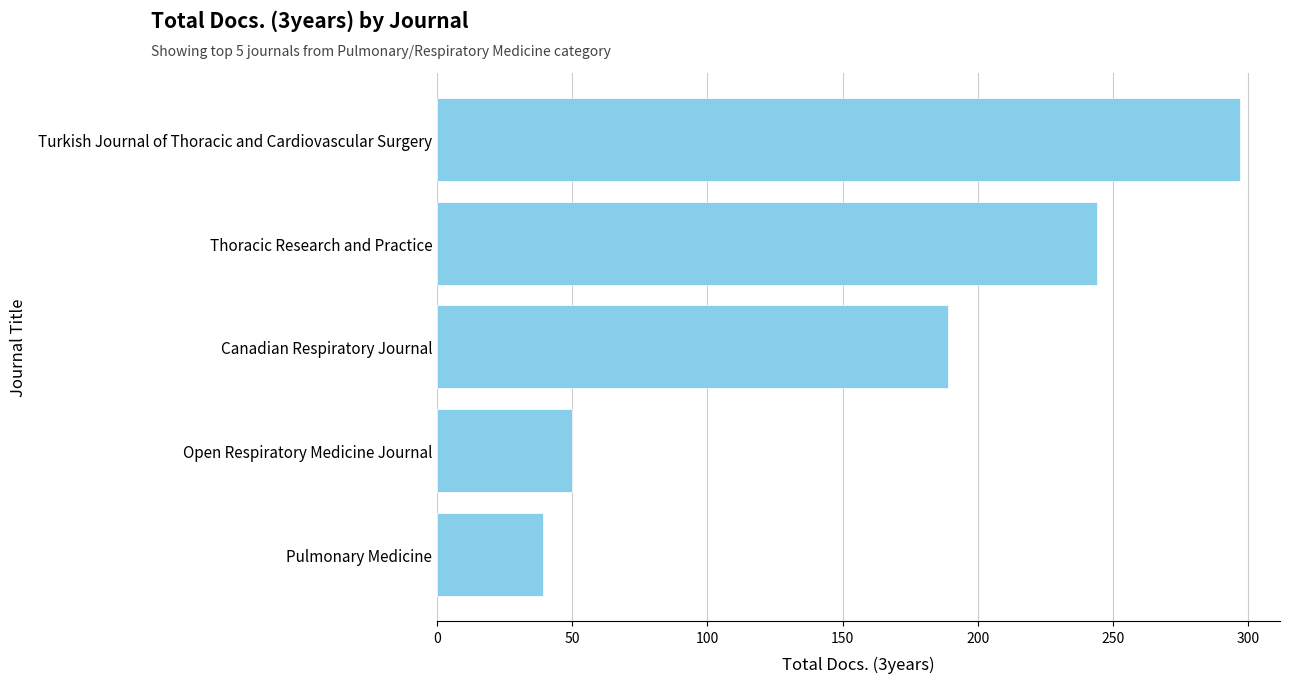

How many data points are less than 189?

2